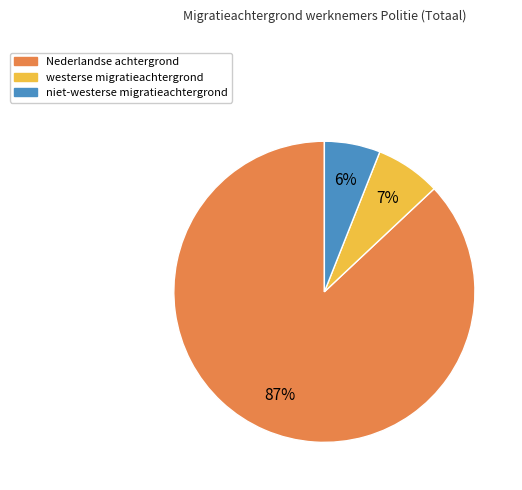

Rank the categories by value from lowest to highest.

niet-westerse migratieachtergrond, westerse migratieachtergrond, Nederlandse achtergrond